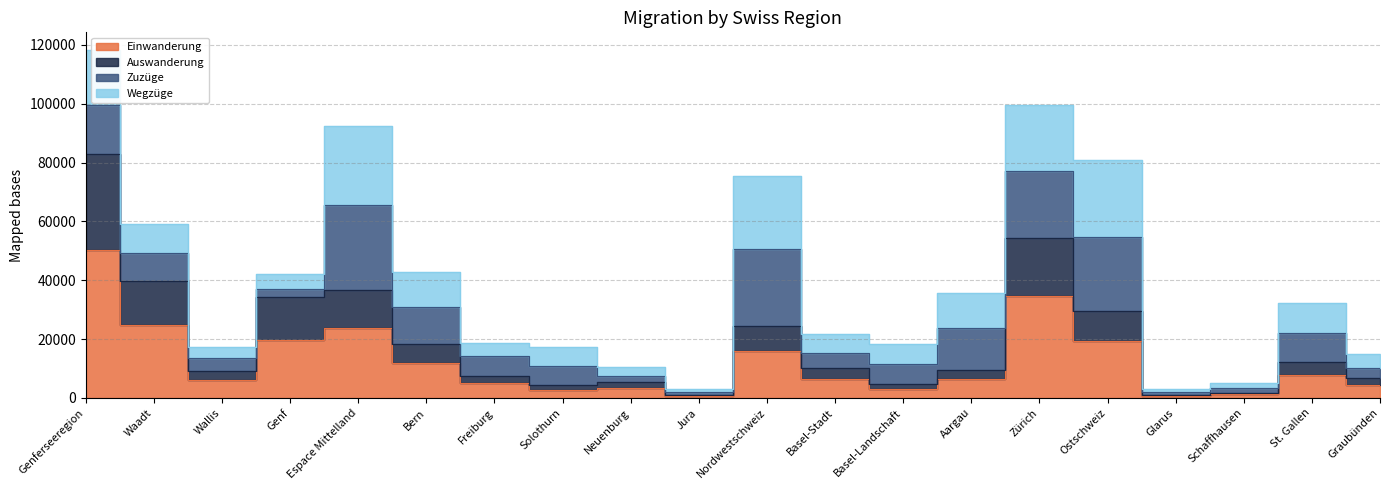

What is the difference between the second highest and minimum values in the Einwanderung series?

34039